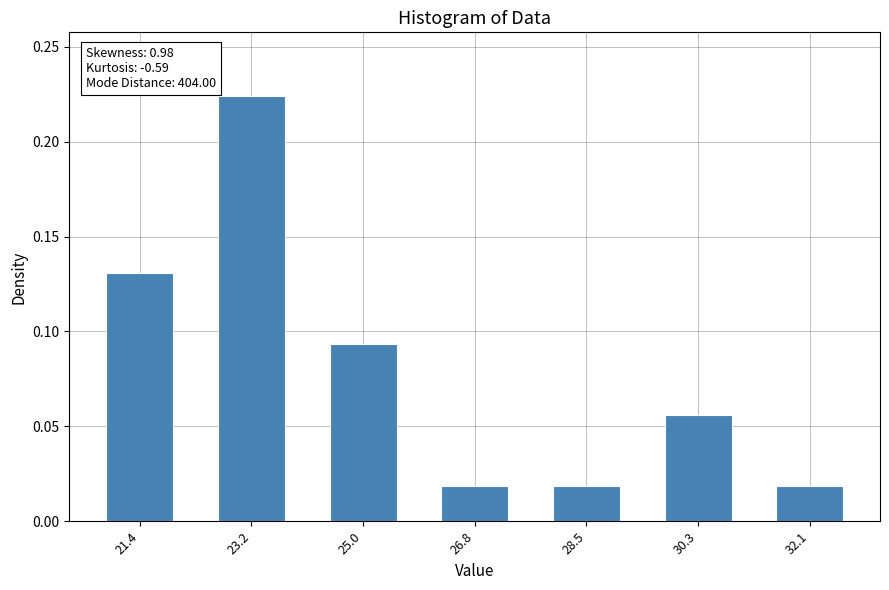

Which label corresponds to the largest value in the chart?

23.2